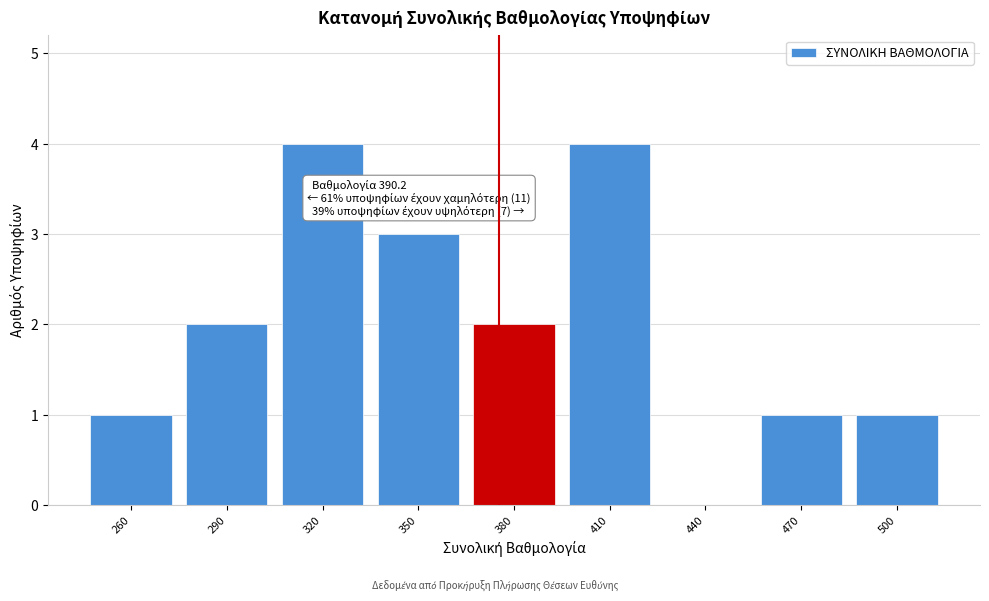

Reading right to left, transcribe all the data shown in this chart.

500=1	470=1	440=0	410=4	380=2	350=3	320=4	290=2	260=1